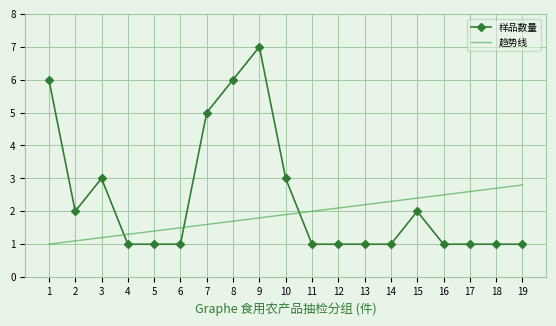

Rank the series by their maximum value, from lowest to highest.

趋势线, 样品数量